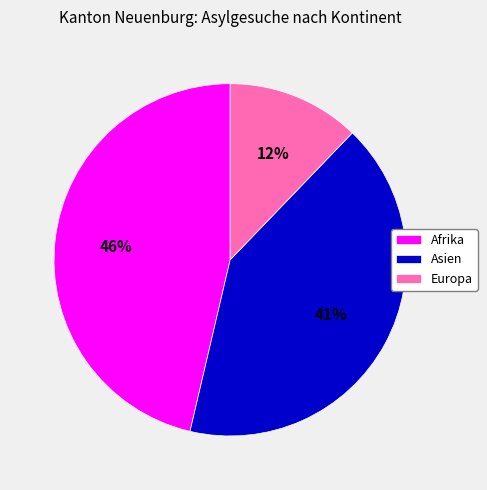

How many slices are in this pie chart?

3